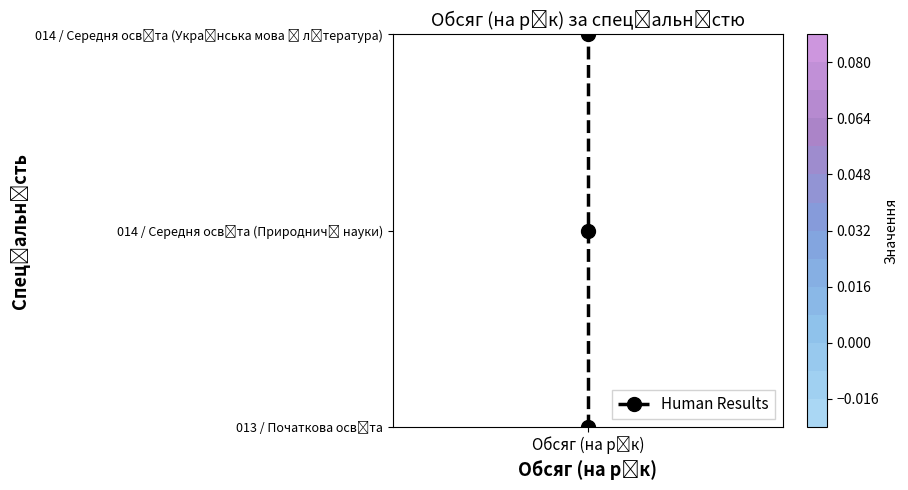

What is the sum of all values?

3